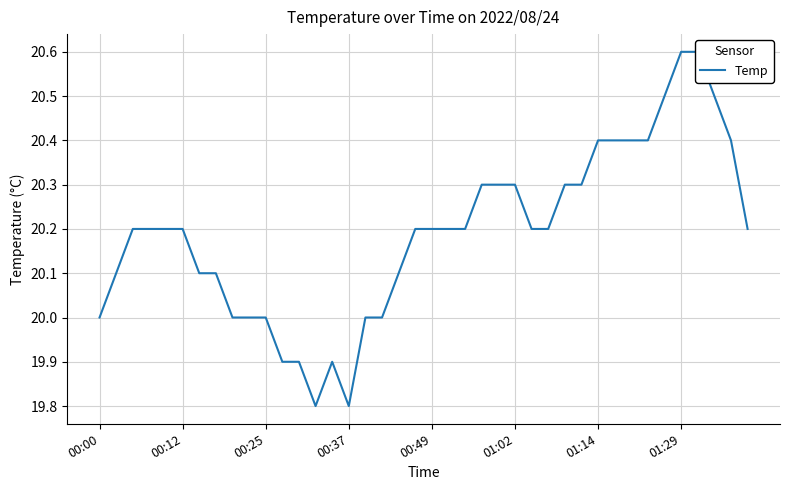

True or false: there are more than 1 points higher than both neighbors.

False